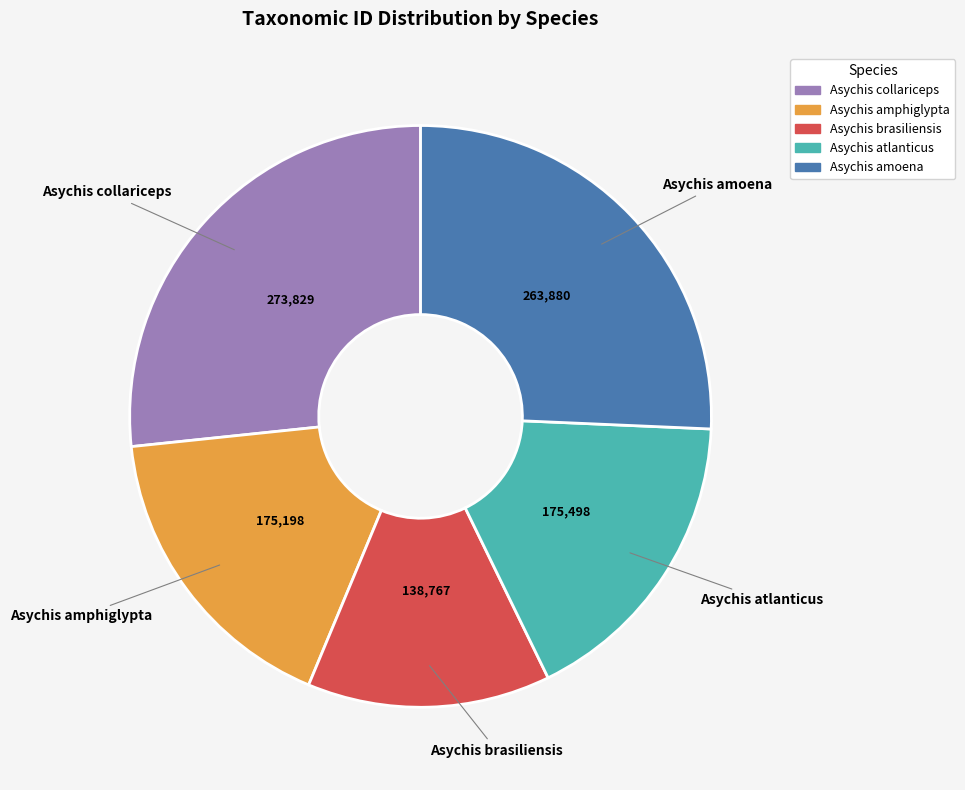

Between Asychis collariceps and Asychis amoena, which is larger?

Asychis collariceps